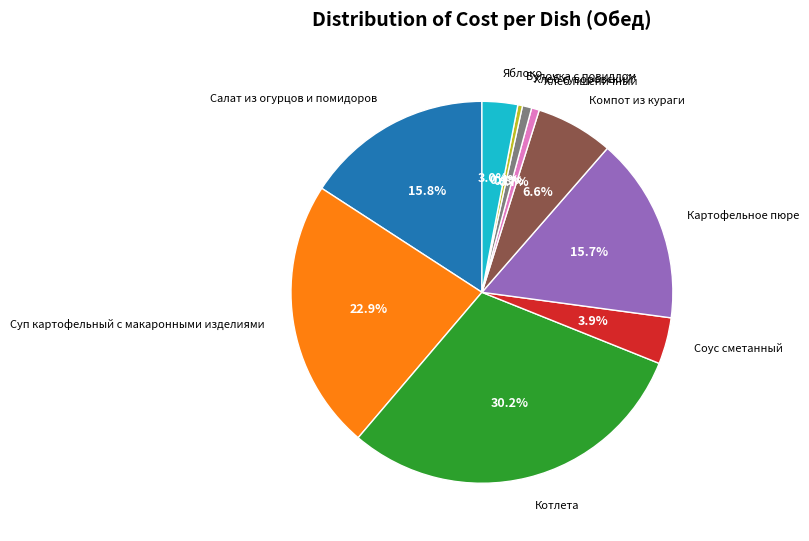

Combined, what portion of the pie is Булочка с повидлом and Соус сметанный?

4.3%